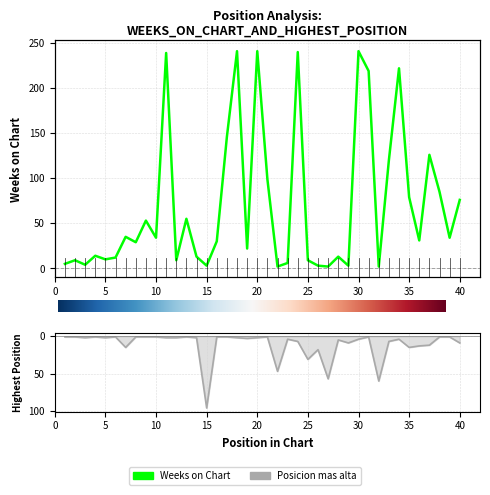

The value of Posicion mas alta at 30 is 1. True or false?

True